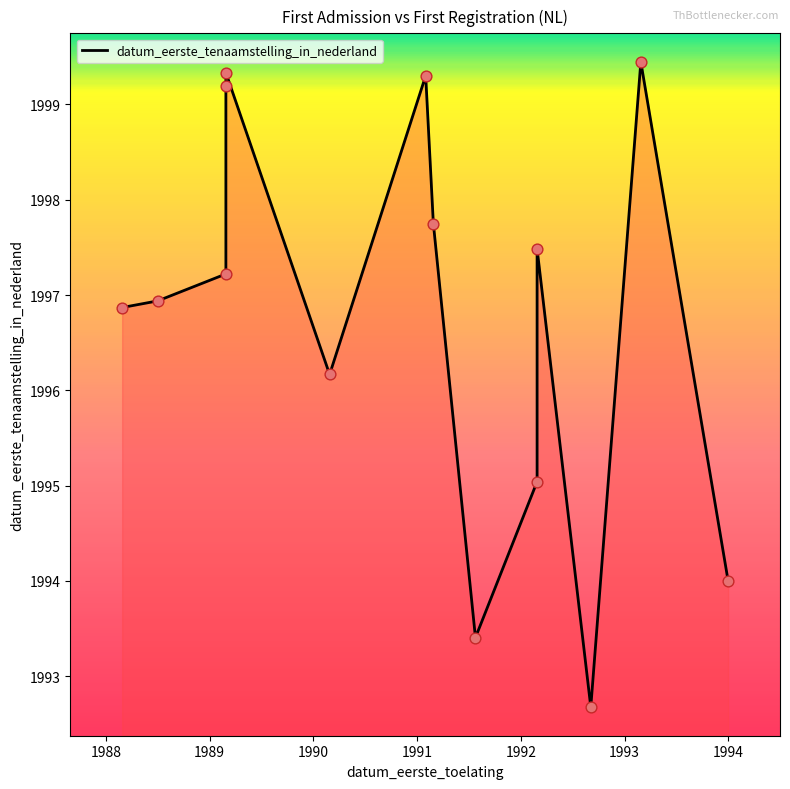

What is the change in value from 1990 to 1992?

-3.0